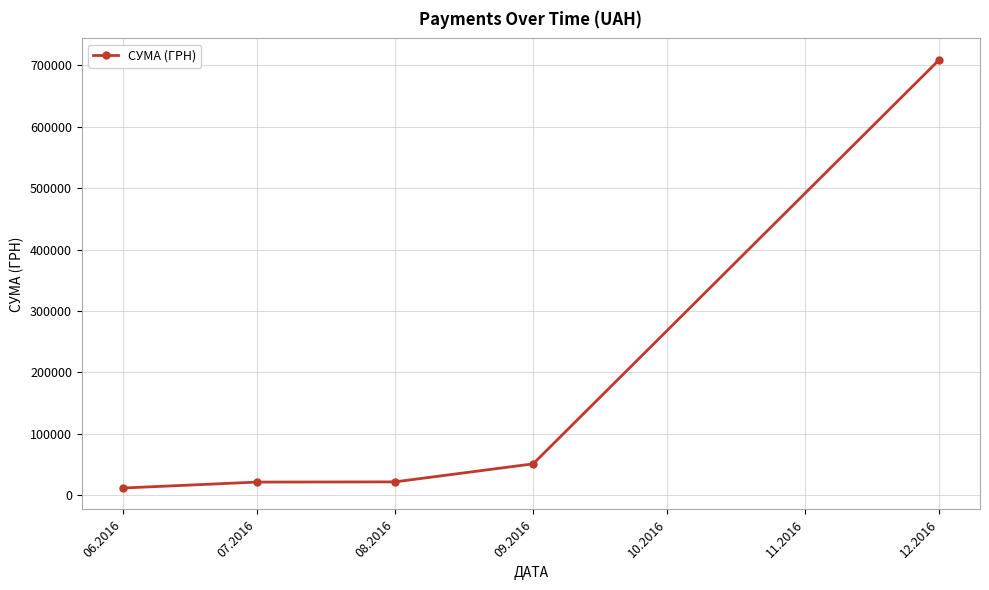

Is it true that the value at 12.2016 is 709260.2?

True